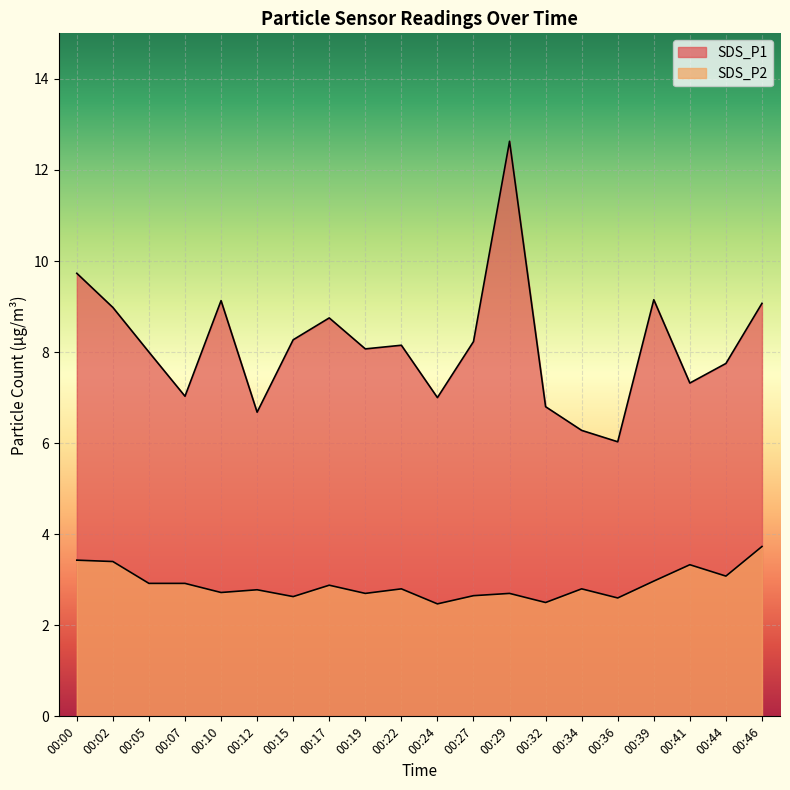

Where is the first local minimum for SDS_P1?

00:07